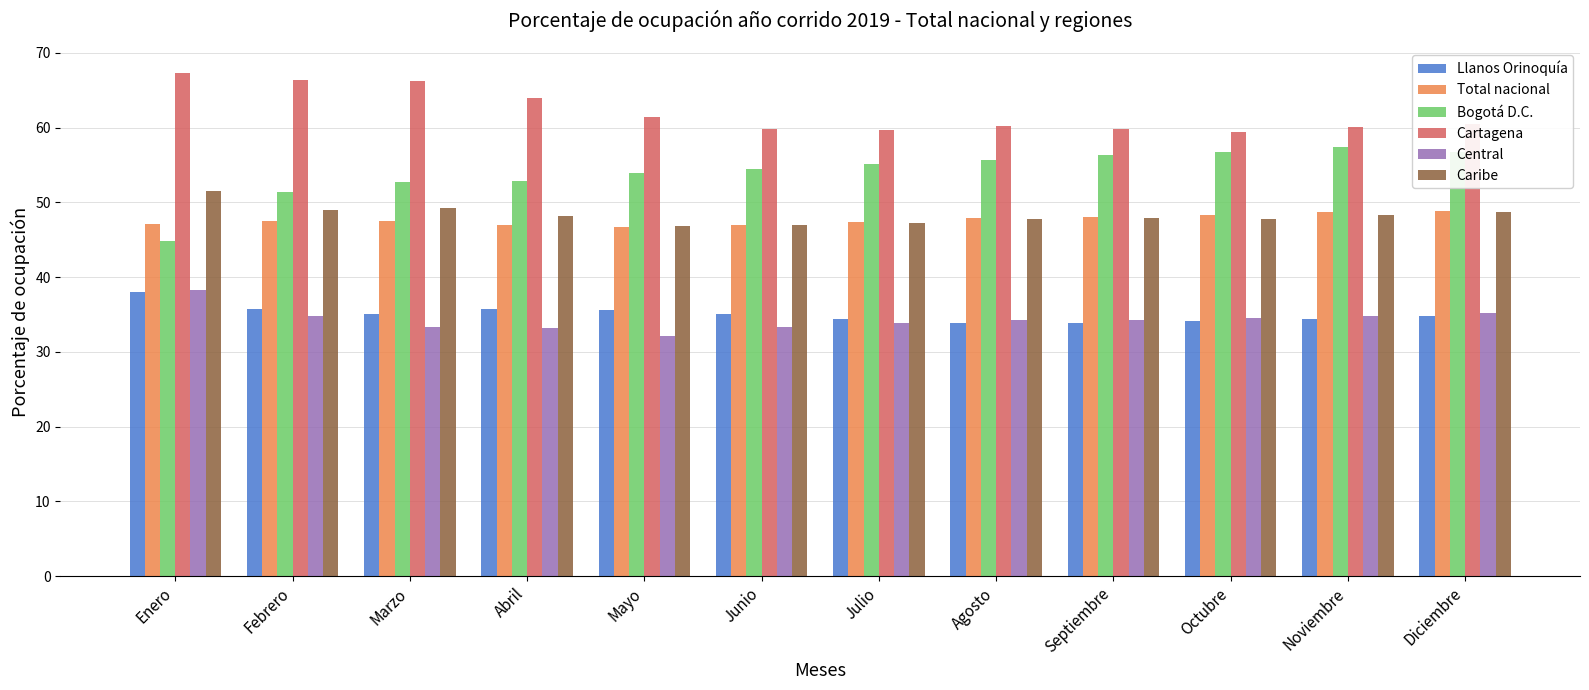

What is the minimum value for Caribe?

46.9